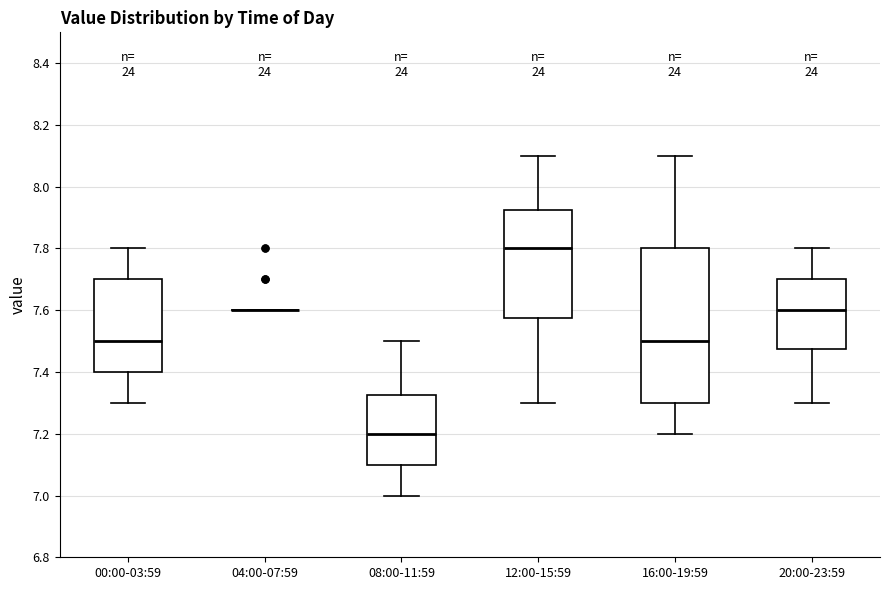

Where does the upper whisker of the box for 20:00-23:59 end on the y-axis? The values are not printed on the chart, so give them approximately, as read against the axis.

7.80